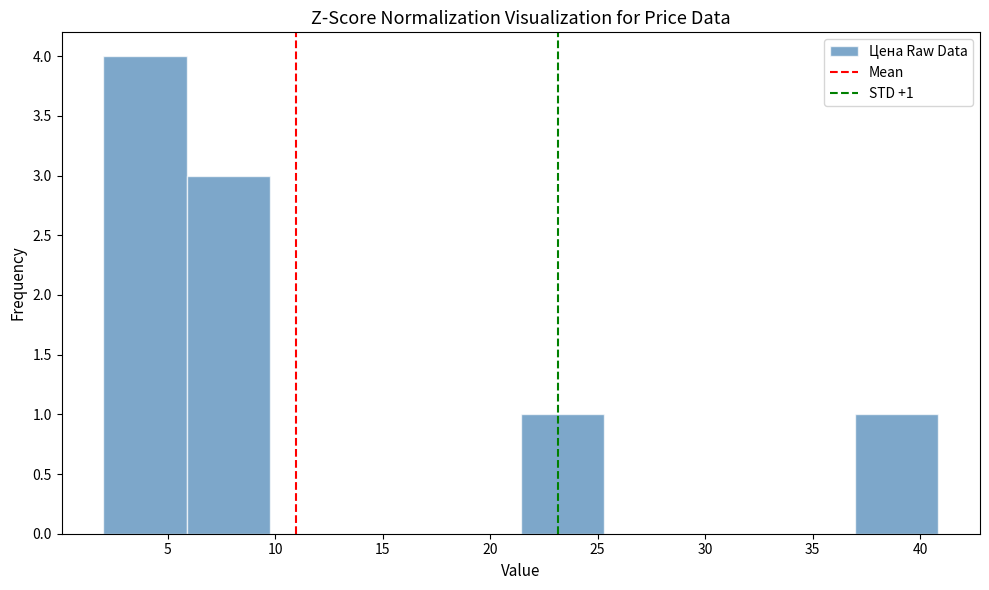

Over which range of the x-axis is the bar tallest?

2.0 to 6.0